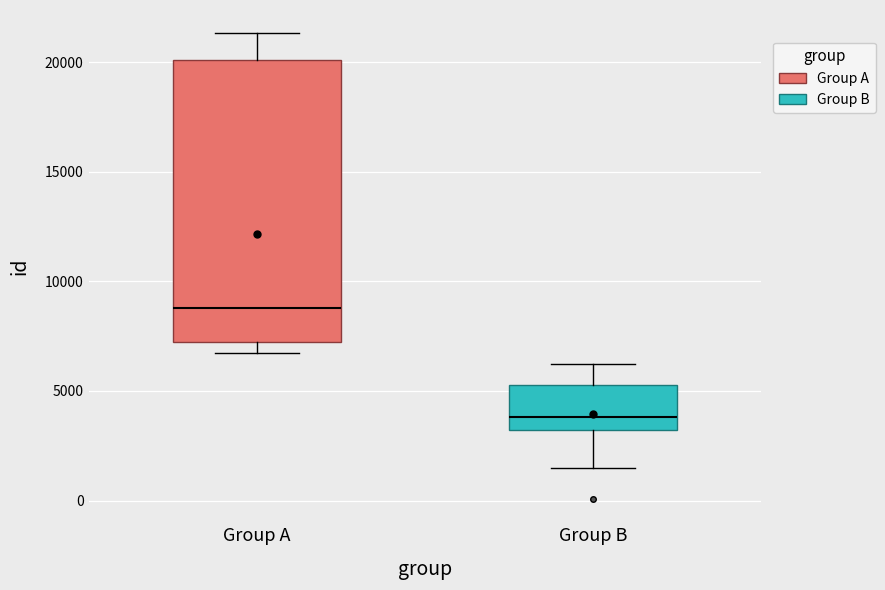

Reading left to right, transcribe this box plot: for each box, give where its median line is, the range the box spans, and where its two whiskers end, as read against the y-axis. The values are not printed on the chart, so give them approximately, as read against the axis.

Group A: median 9000, box 7000 to 20000, whiskers 6500 to 21500
Group B: median 4000, box 3000 to 5500, whiskers 1500 to 6000